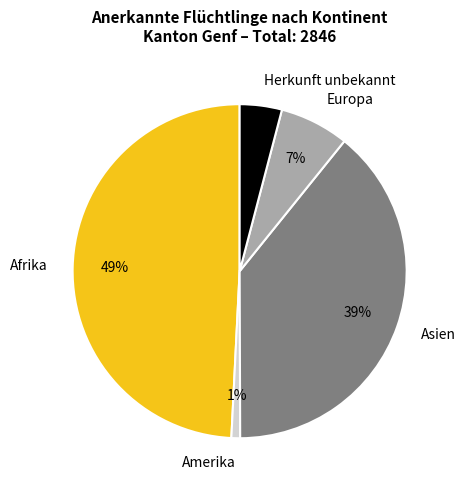

Is there any slice that represents more than half of the pie?

No